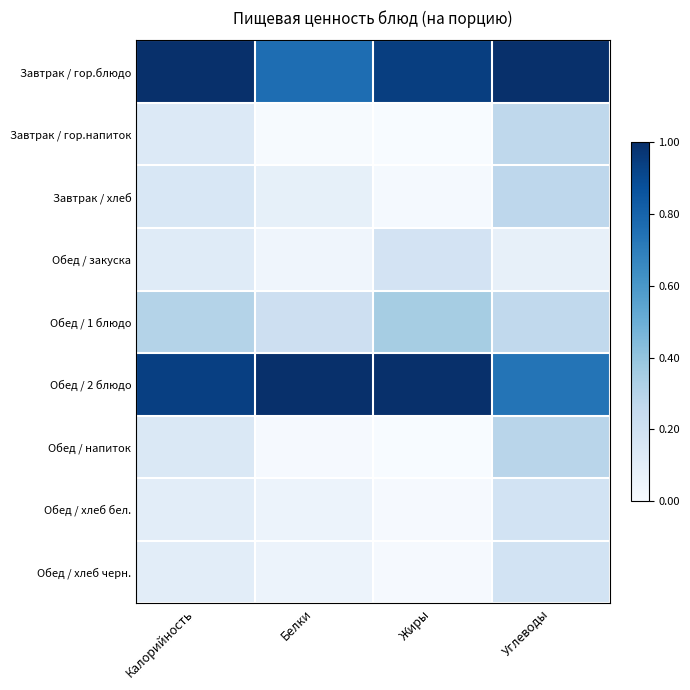

At how many categories does at least one series exceed 0?

4